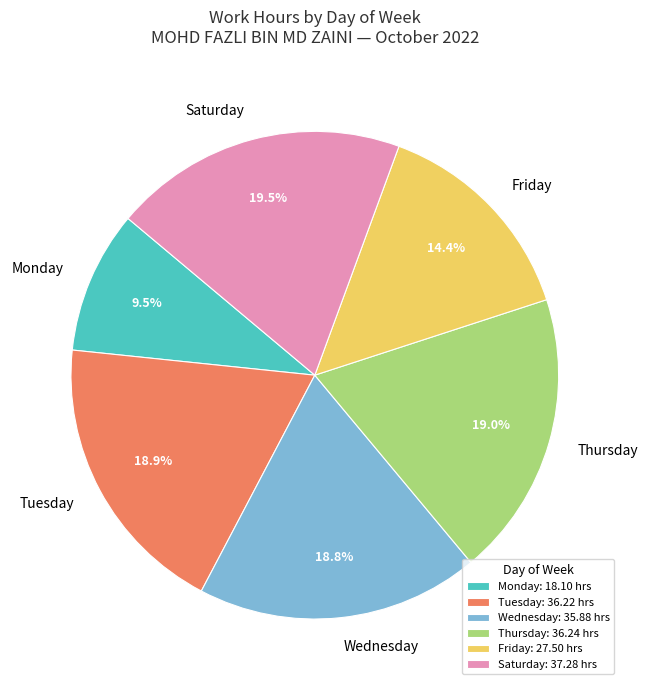

Does Friday represent more than half of the total?

No